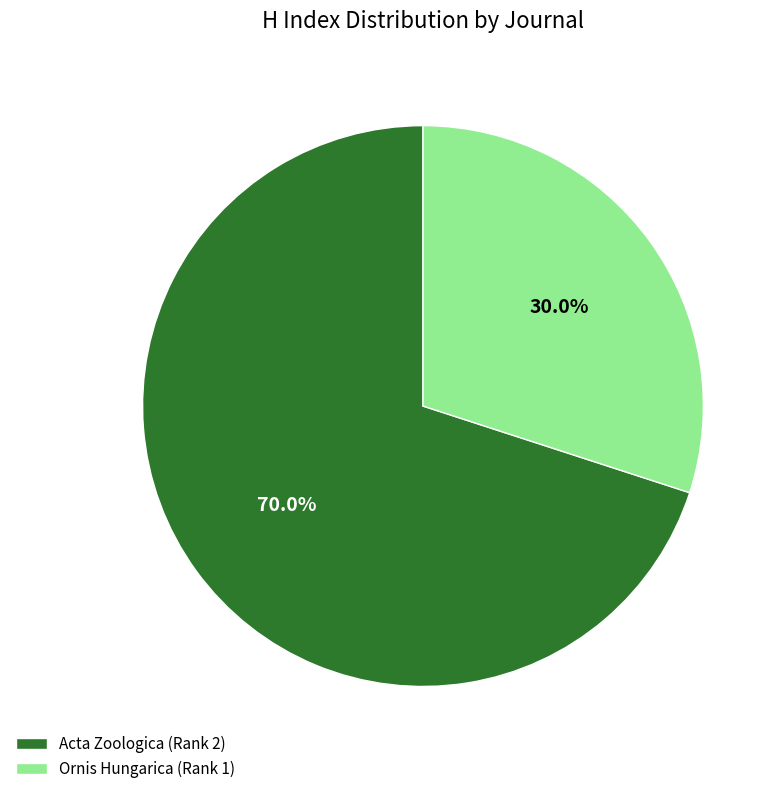

Which category has the biggest portion of the pie?

Acta Zoologica (Rank 2)